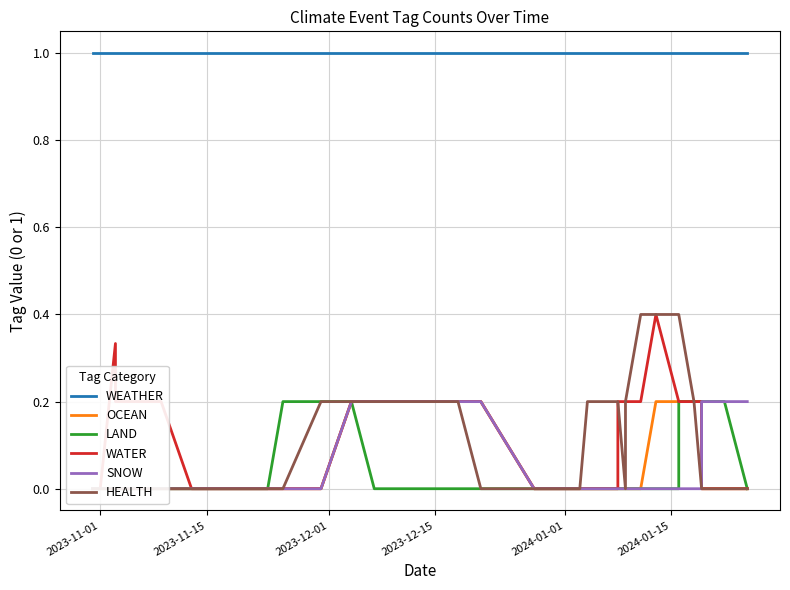

The value of HEALTH at 10 is -0.2. True or false?

False